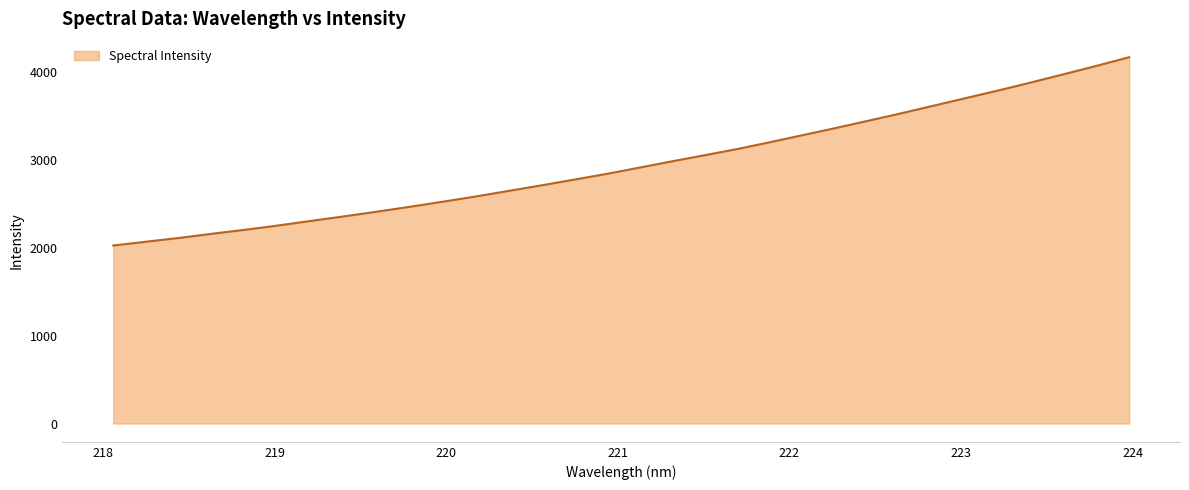

What is the greatest value displayed?

4169.8